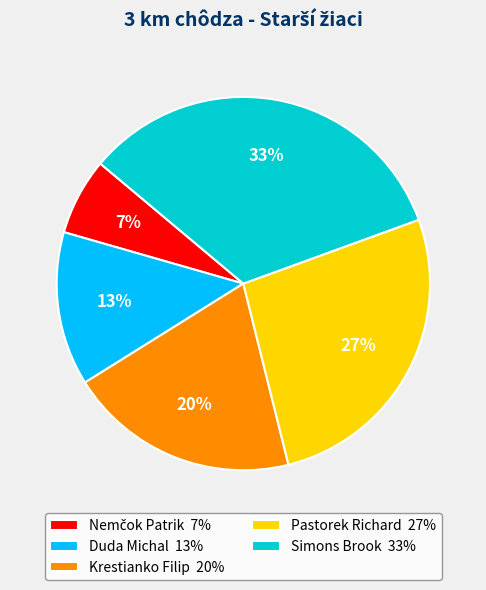

Do Krestianko Filip 20% and Duda Michal 13% together represent more than half of the pie?

No